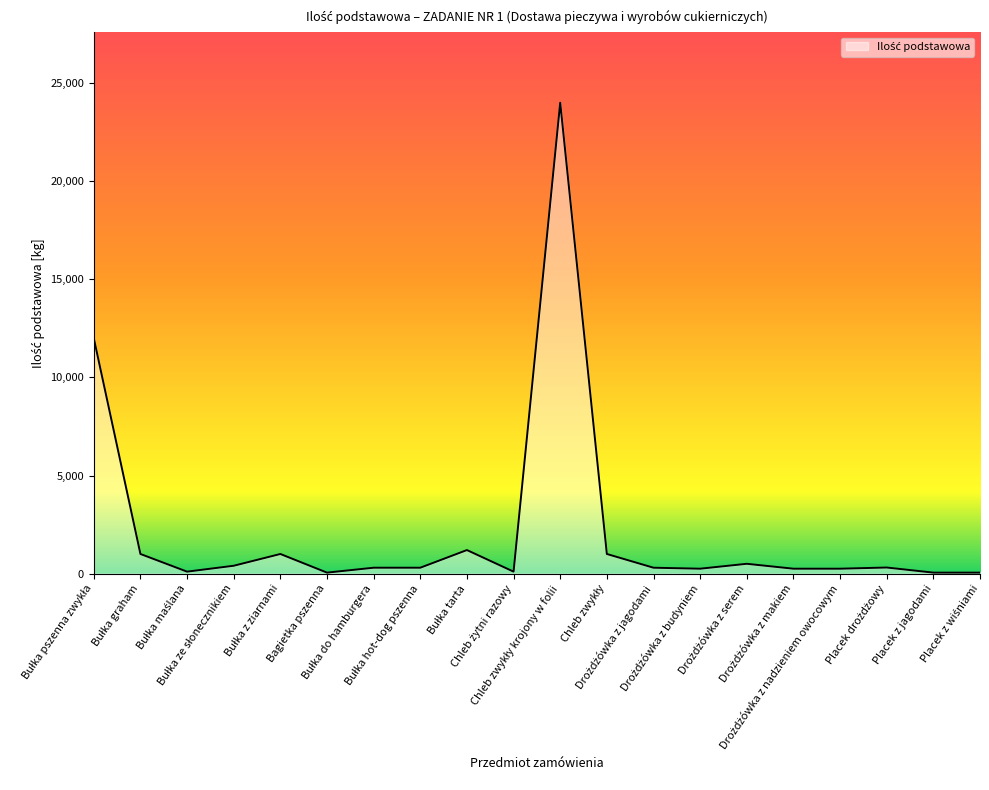

What is the maximum value shown in the chart?

24000